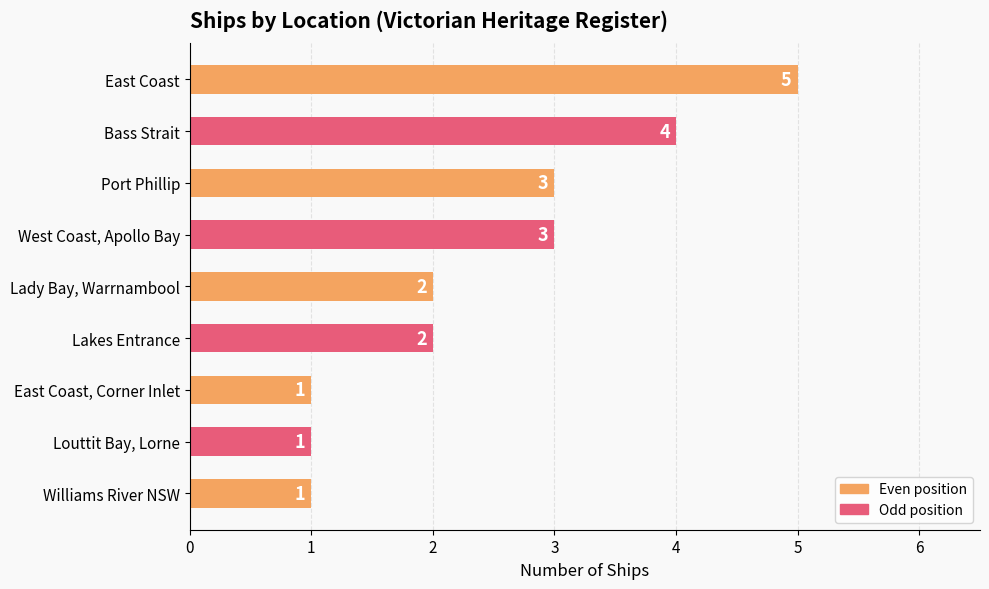

Count the values in the range 1 to 3.

7